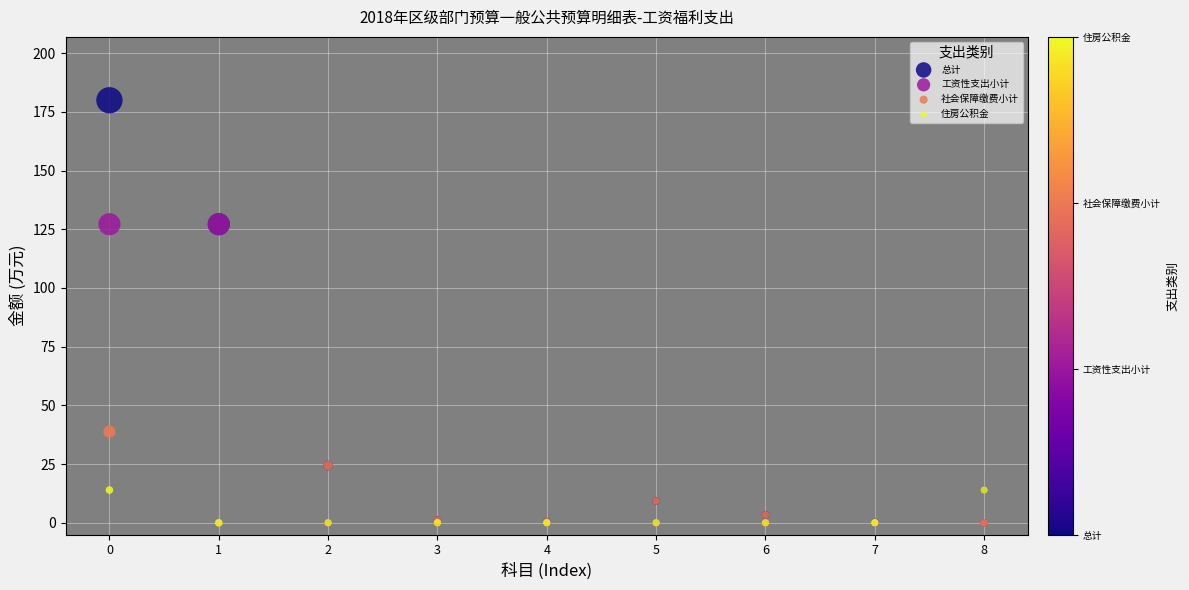

Which series has the widest spread of Y values?

总计